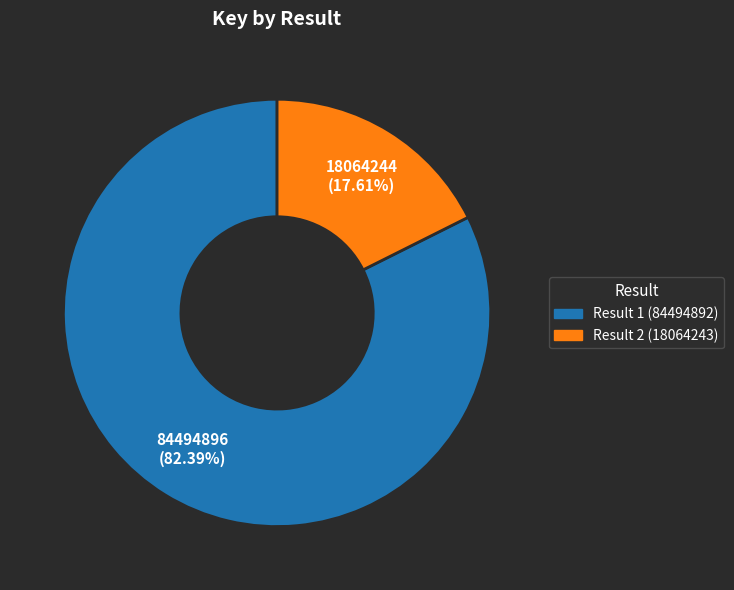

To the nearest percent, what is the difference between the Result 1 (84494892) and Result 2 (18064243) slice percentages?

65%